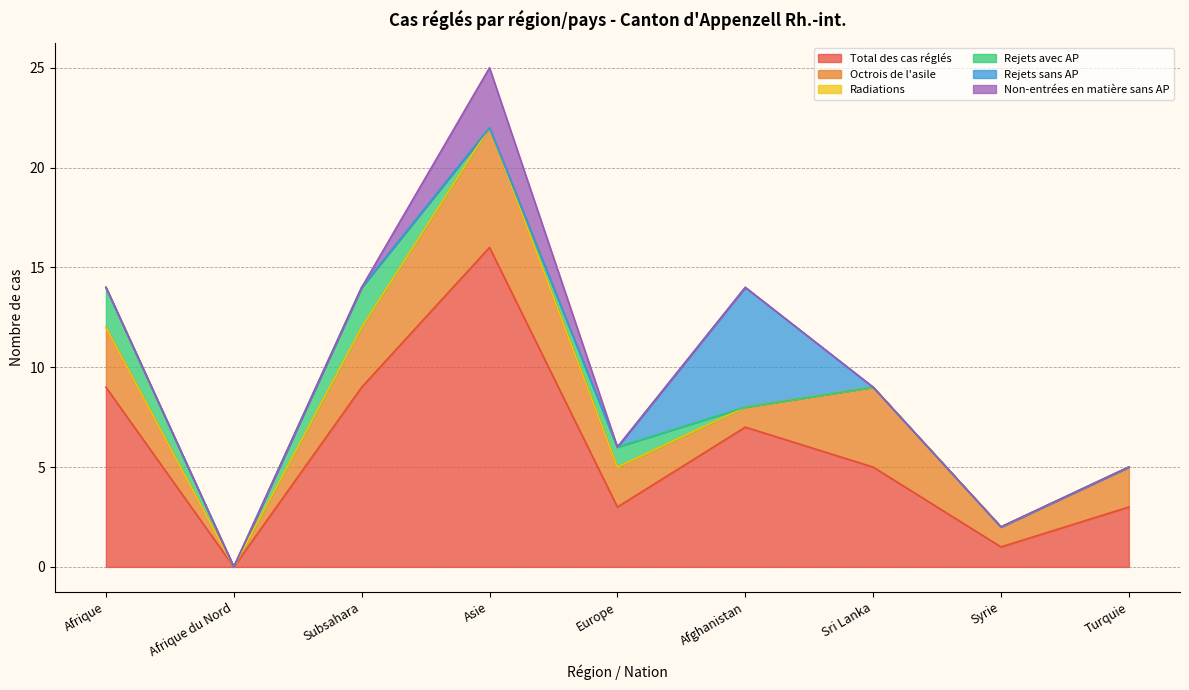

Which series has the largest total across all categories?

Total des cas réglés